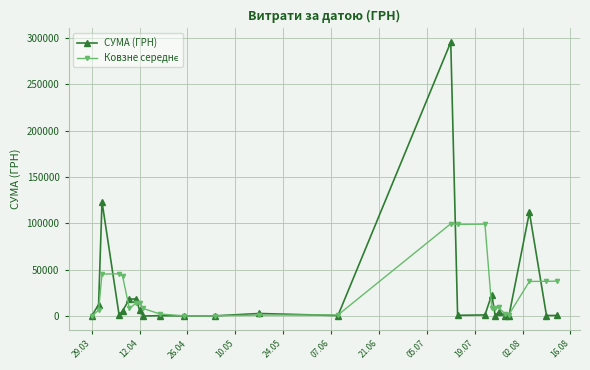

Which series has the largest range (max minus min)?

СУМА (ГРН)